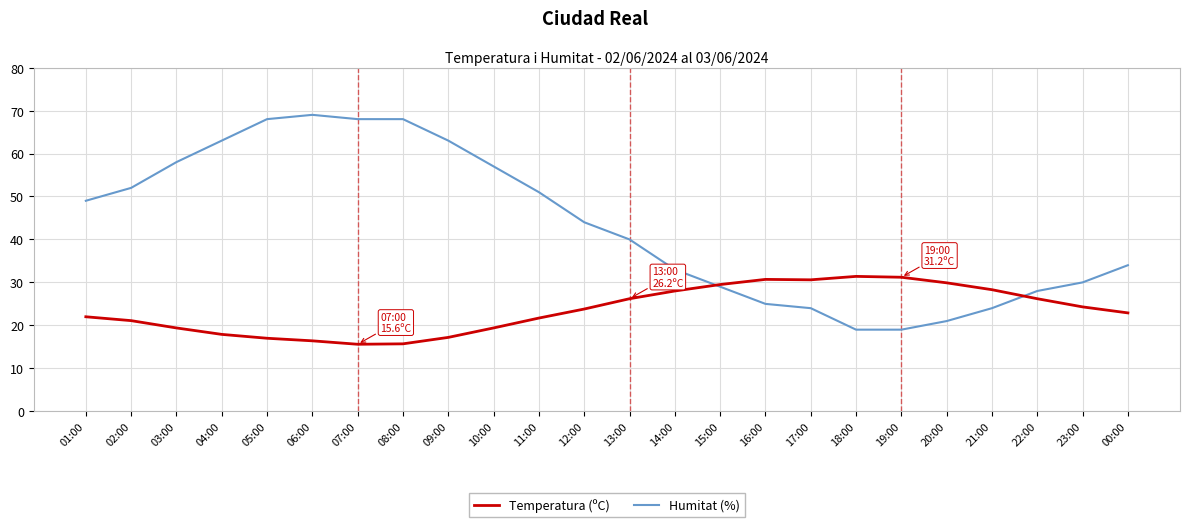

The Temperatura (ºC) series shows 31.2 at 19:00. True or false?

True